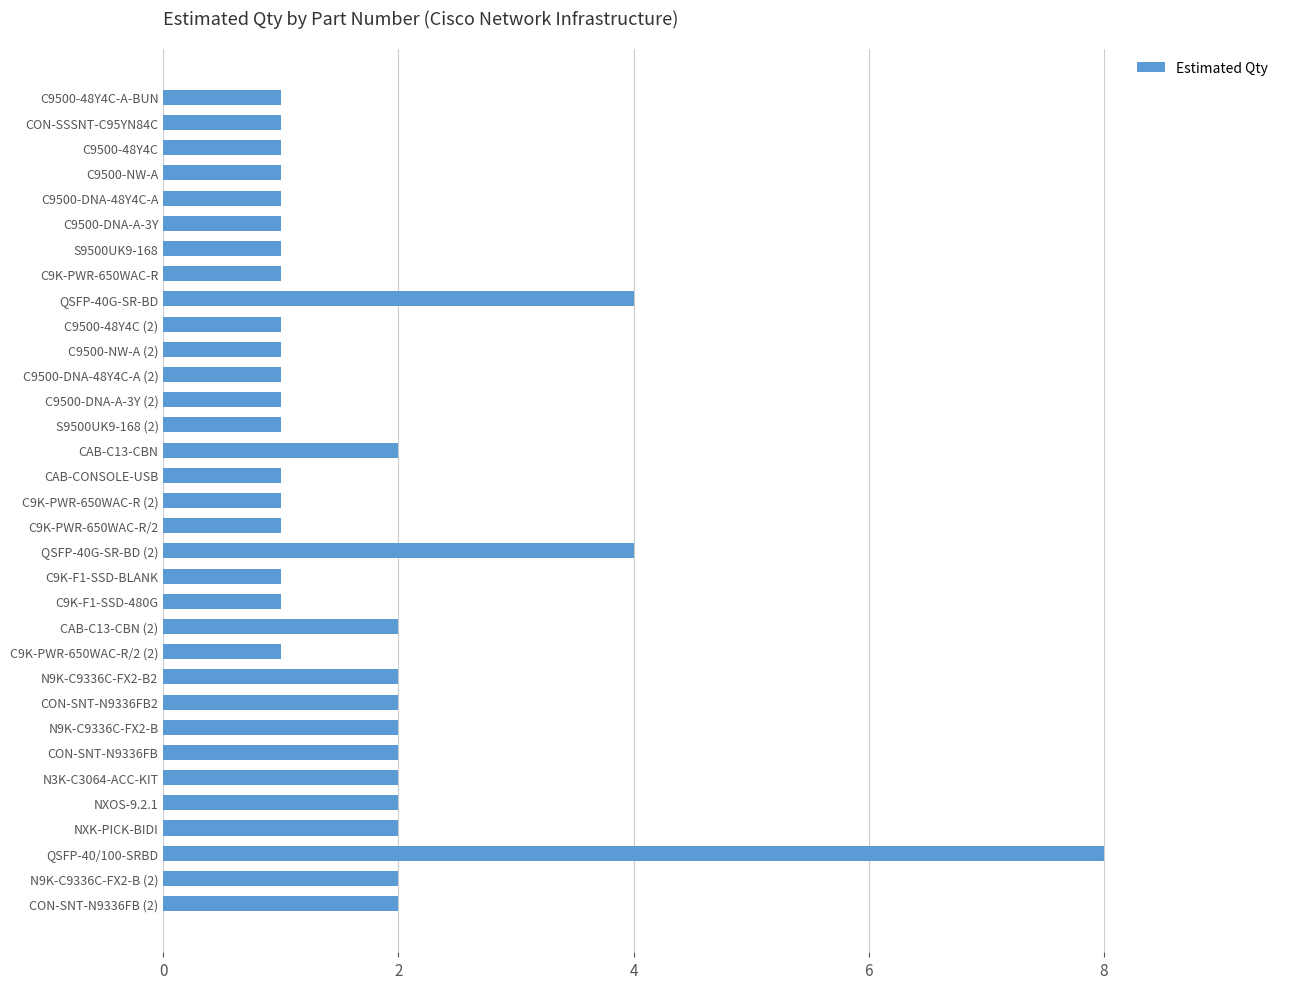

What is the average value?

2